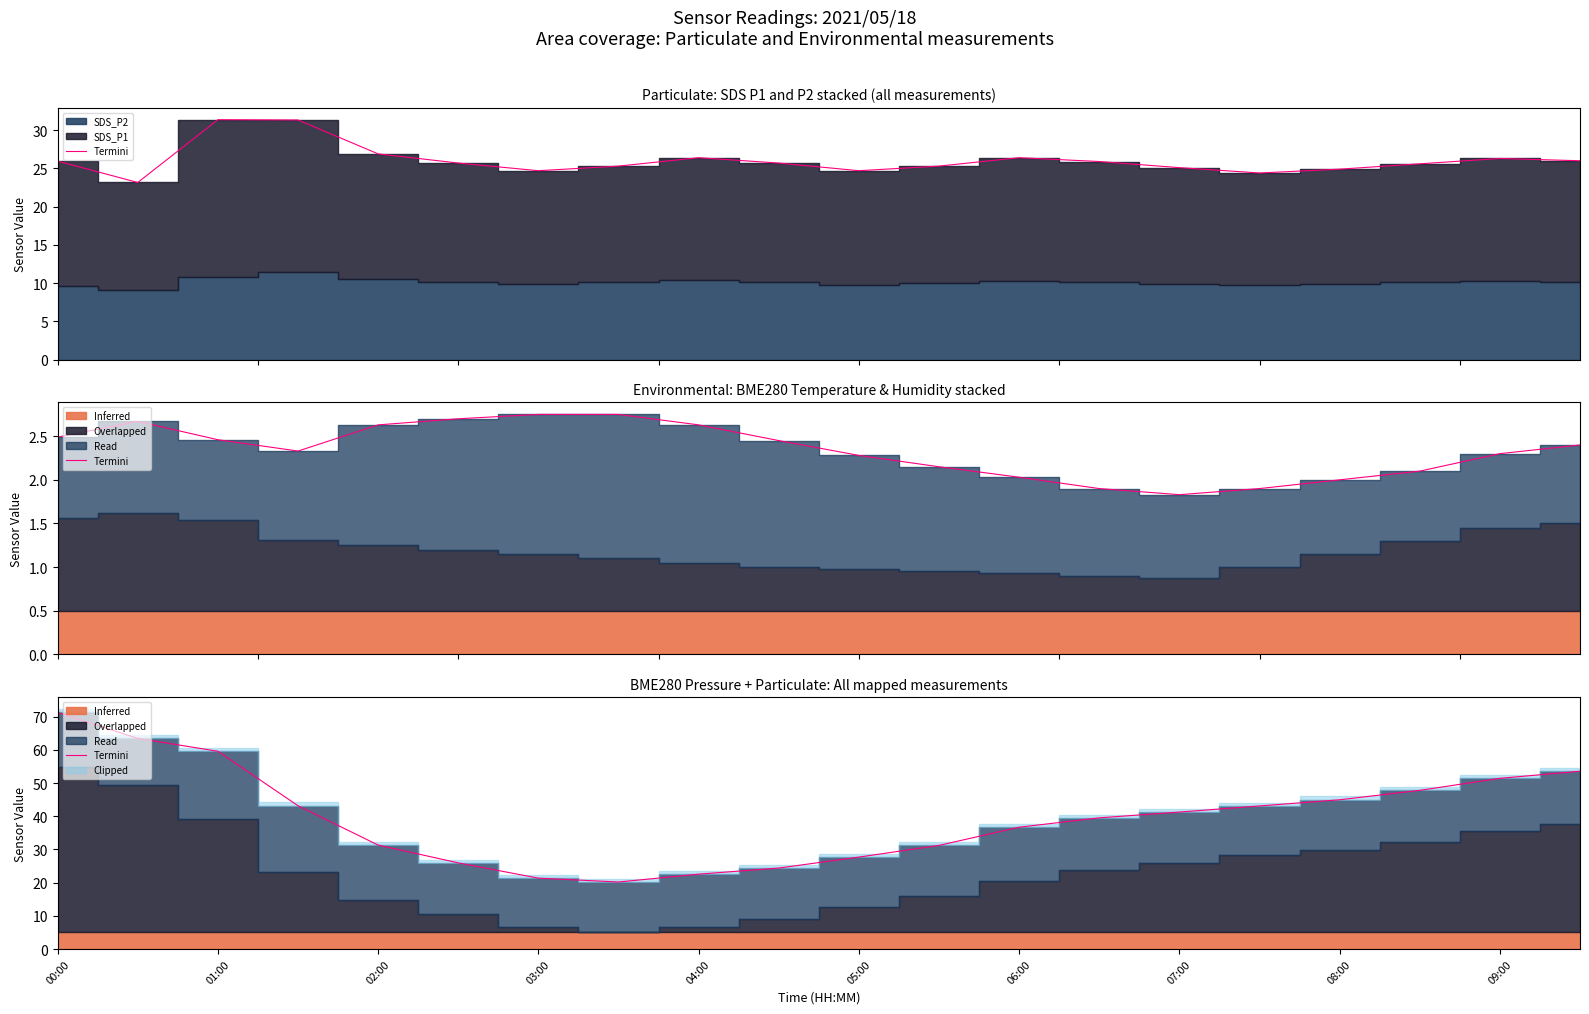

What is the maximum value shown in the chart?

71.3